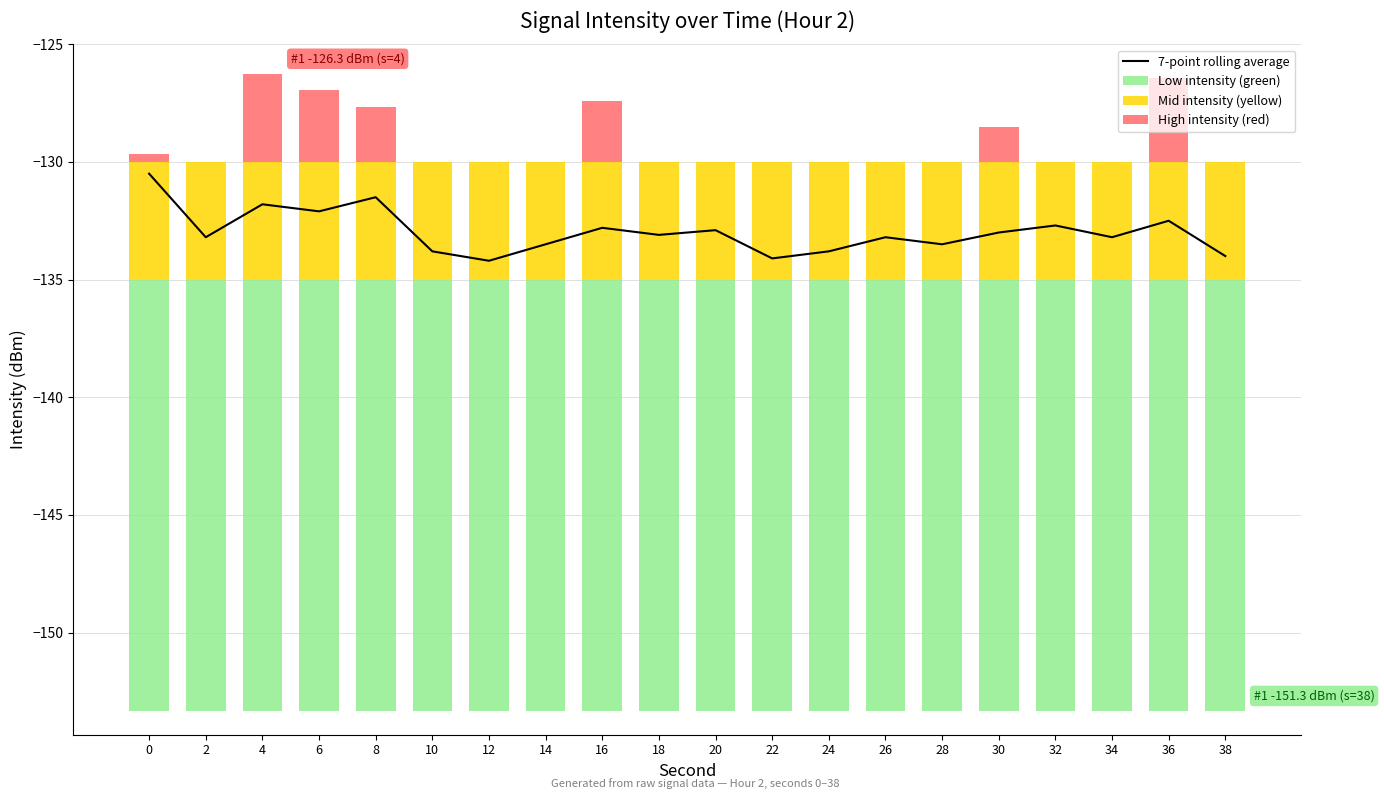

Which series has the largest range (max minus min)?

High intensity (red)